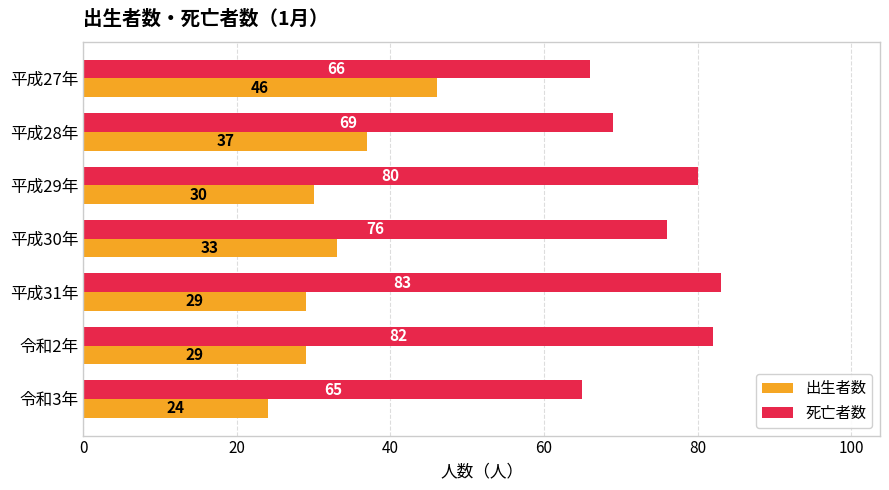

How many categories are shown in the chart?

7